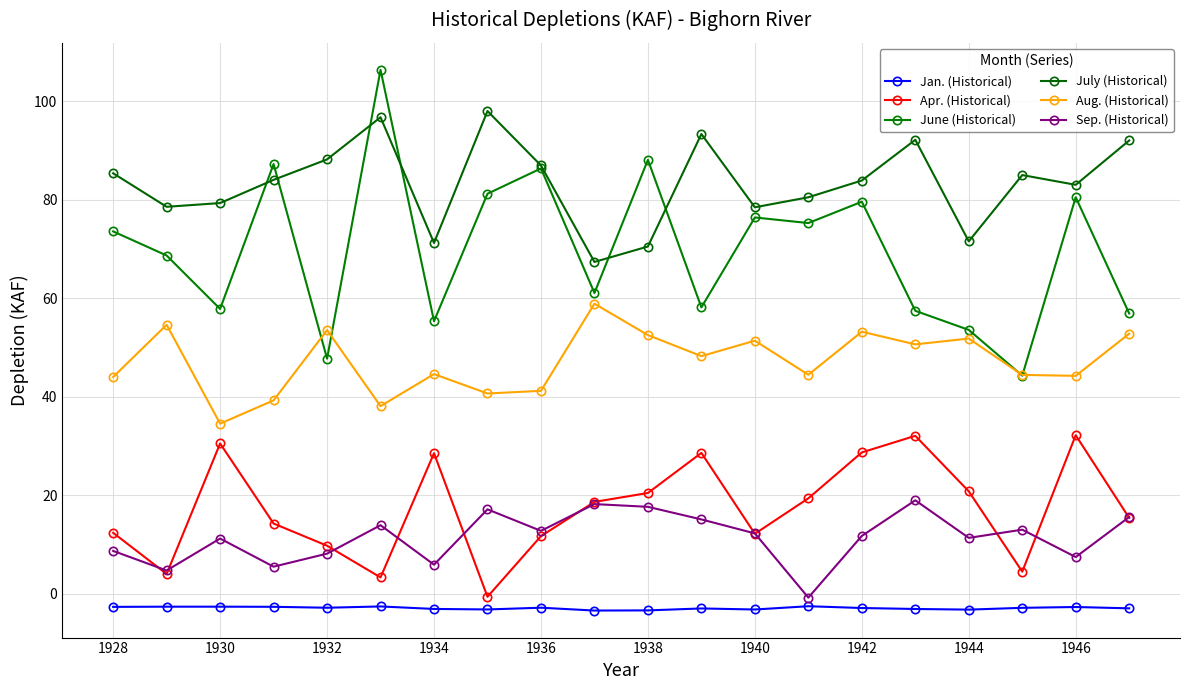

What is the difference between the maximum and minimum values in the Sep. (Historical) series?

19.8